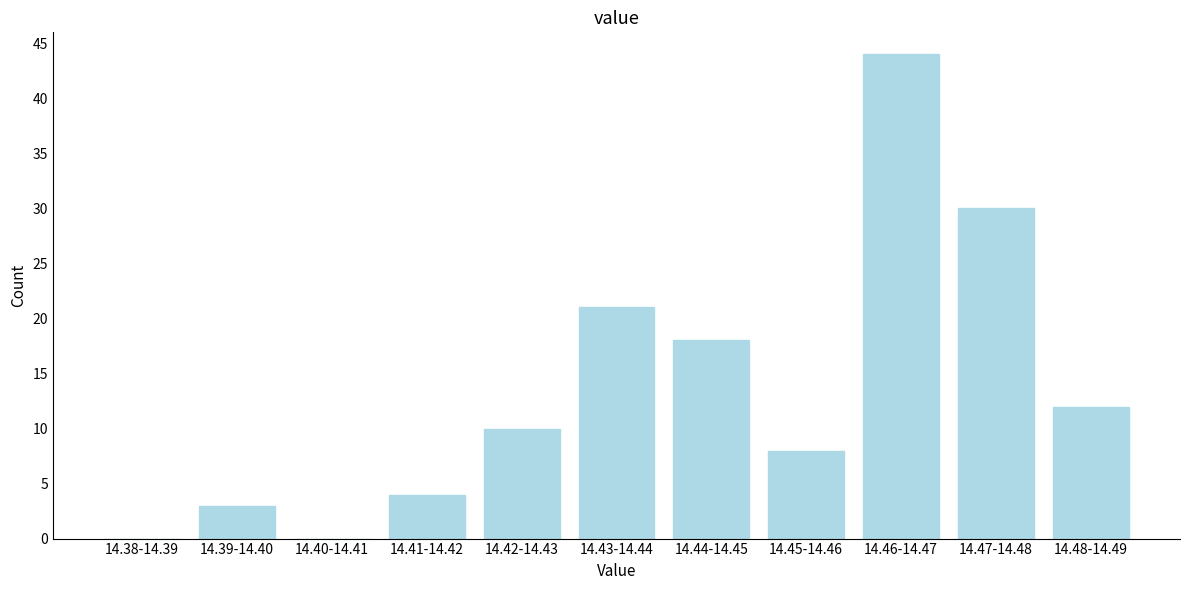

Reading right to left, list all the values displayed in this chart.

14.48-14.49=12	14.47-14.48=30	14.46-14.47=44	14.45-14.46=8	14.44-14.45=18	14.43-14.44=21	14.42-14.43=10	14.41-14.42=4	14.40-14.41=0	14.39-14.40=3	14.38-14.39=0